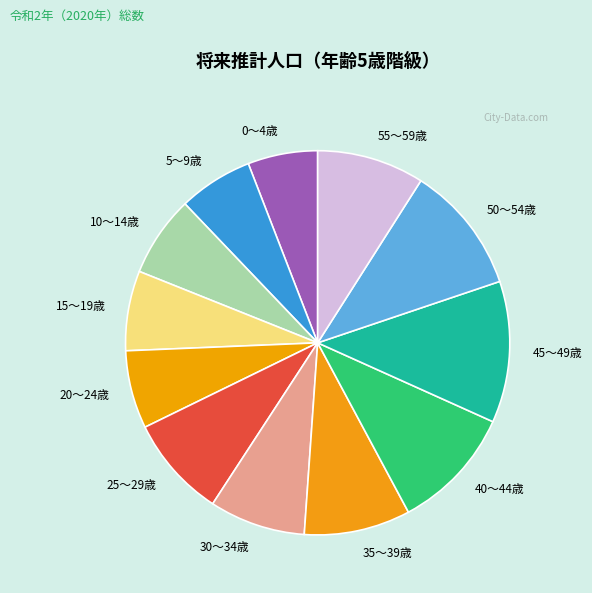

Which slice is the largest?

45～49歳